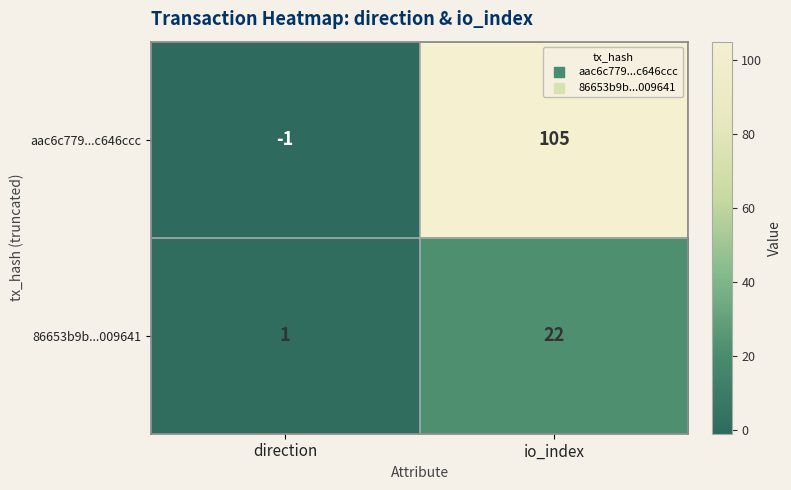

Which series changed the most between direction and io_index?

aac6c779...c646ccc